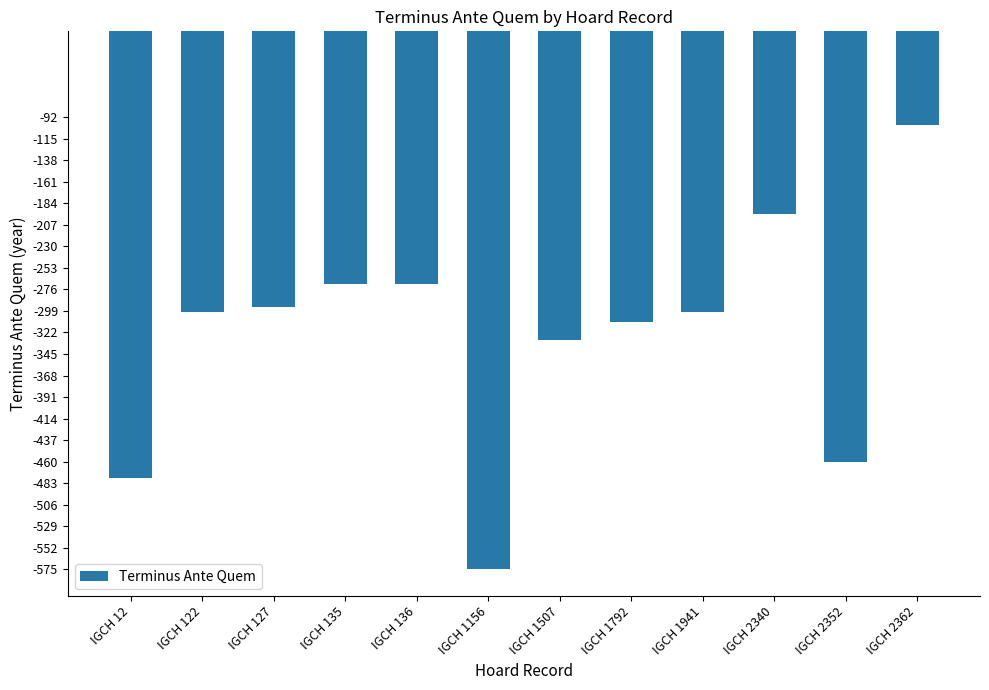

Reading right to left, extract all data points from this chart.

IGCH 2362=-100	IGCH 2352=-460	IGCH 2340=-195	IGCH 1941=-300	IGCH 1792=-311	IGCH 1507=-330	IGCH 1156=-575	IGCH 136=-270	IGCH 135=-270	IGCH 127=-295	IGCH 122=-300	IGCH 12=-478